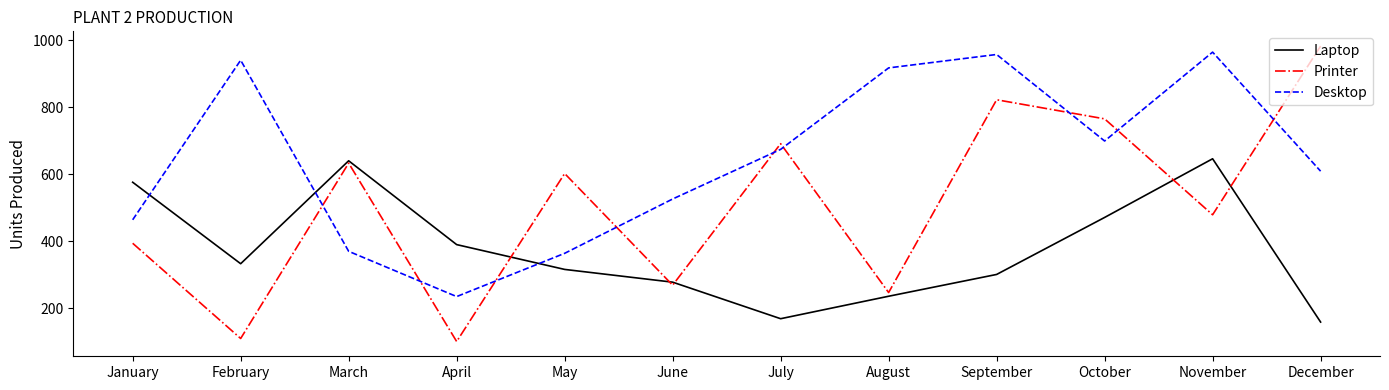

What is the total value across all series at August?

1400